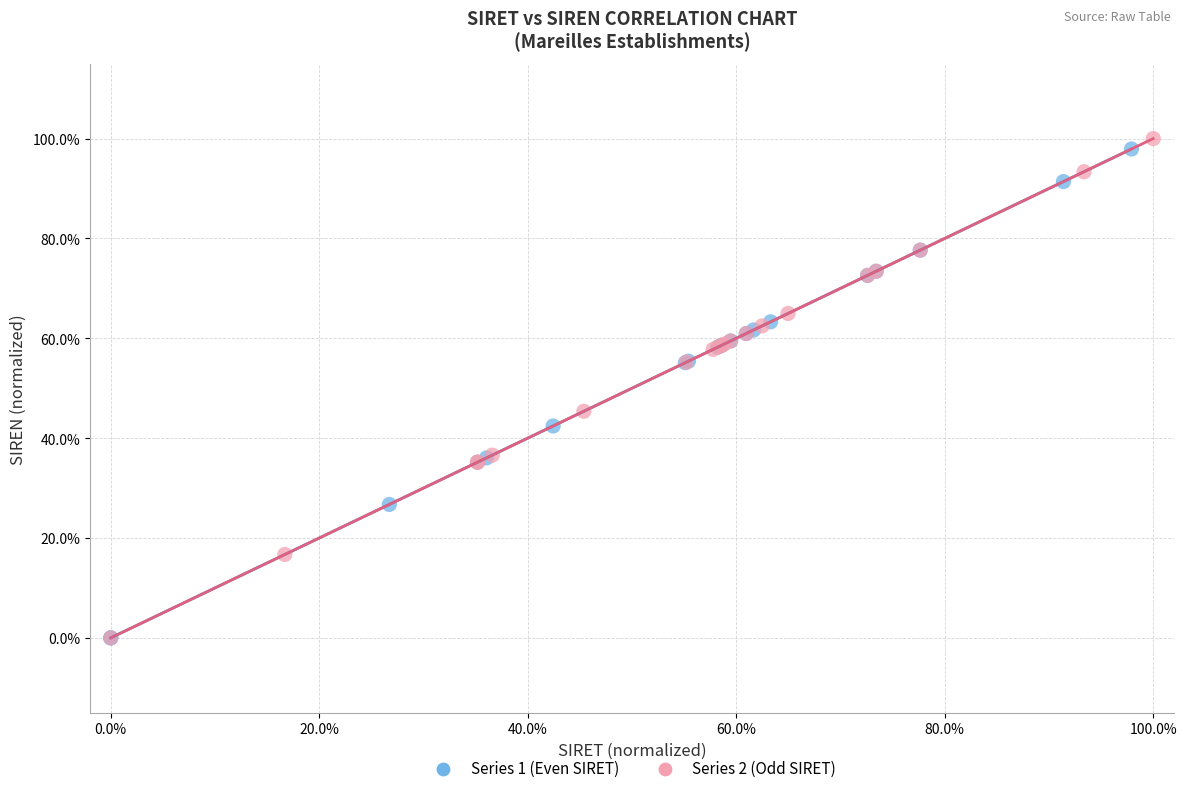

Which series has the largest Y range (max minus min)?

Series 2 (Odd SIRET)